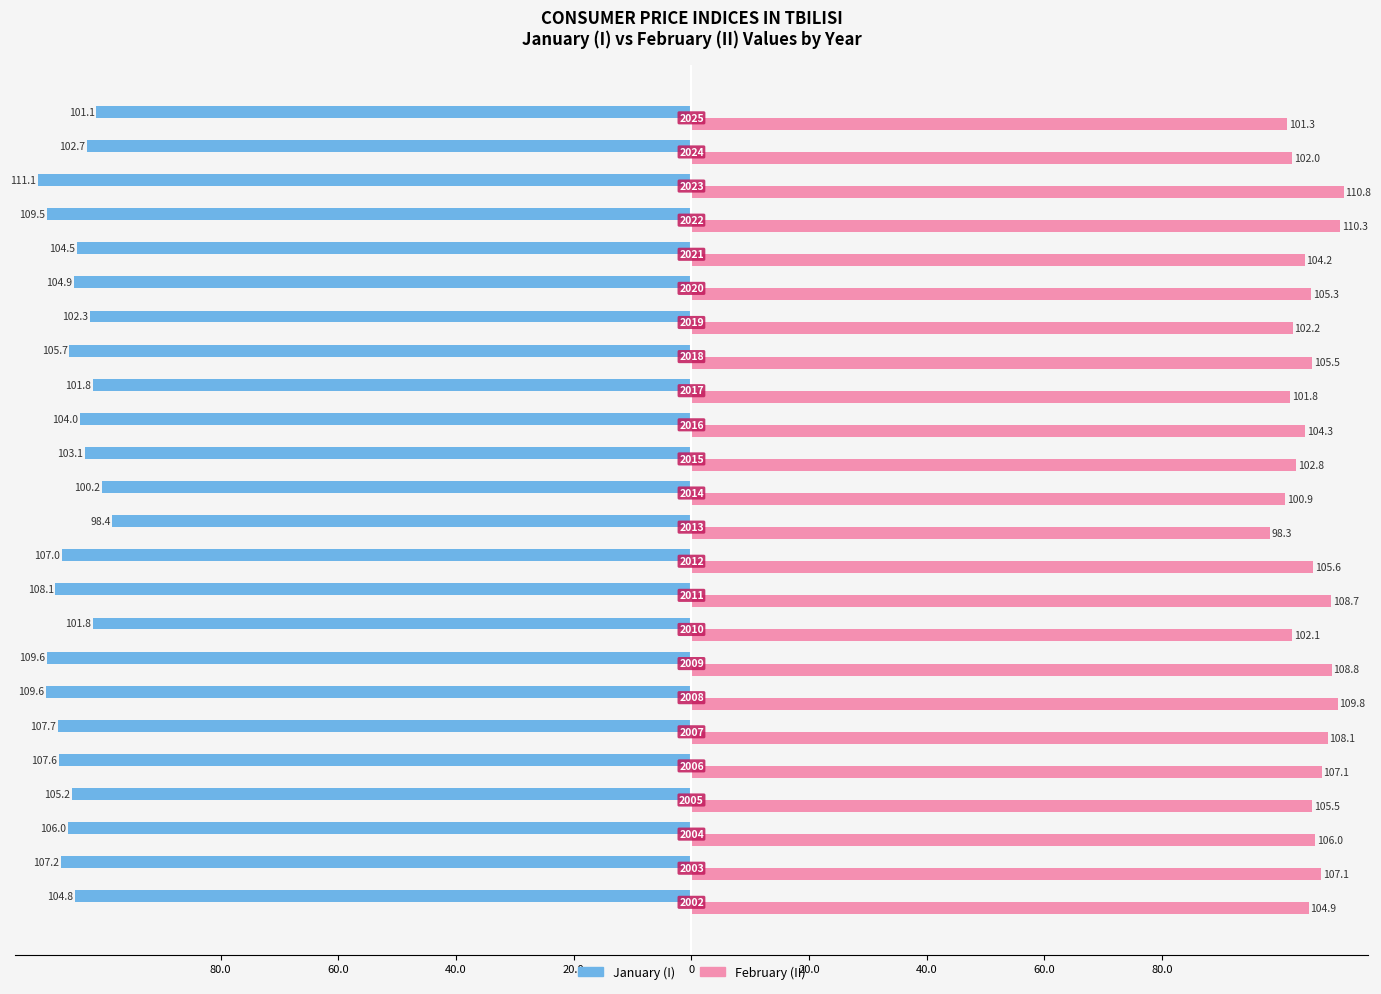

Reading right to left, what are all the values shown in this chart?

January: -101.1	-102.7	-111.1	-109.5	-104.5	-104.9	-102.3	-105.7	-101.8	-104.0	-103.1	-100.2	-98.4	-107.0	-108.1	-101.8	-109.6	-109.6	-107.7	-107.6	-105.2	-106.0	-107.2	-104.8
February: 101.3	102.0	110.8	110.3	104.2	105.3	102.2	105.5	101.8	104.3	102.8	100.9	98.3	105.6	108.7	102.1	108.8	109.8	108.1	107.1	105.5	106.0	107.1	104.9